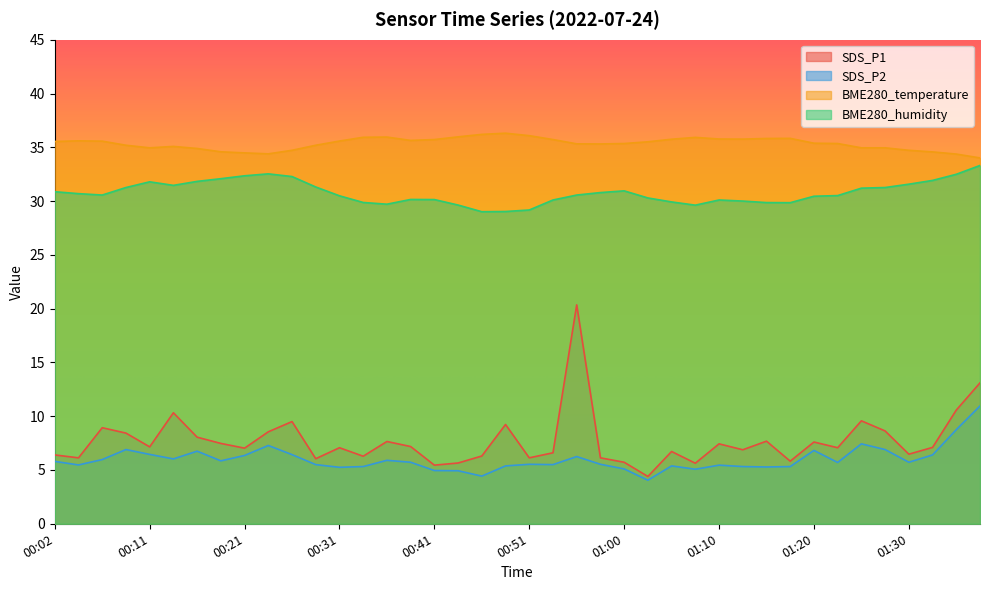

Where does the BME280_humidity series first go above 30?

00:02